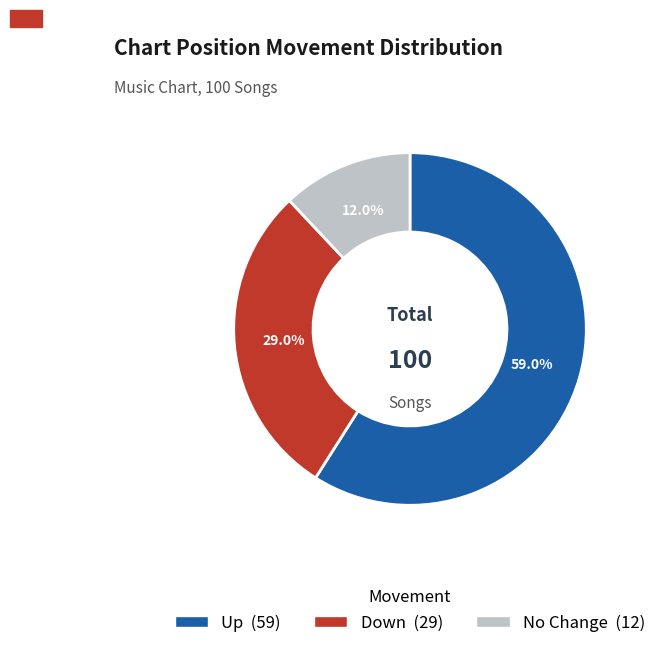

Is there any slice that represents more than half of the pie?

Yes